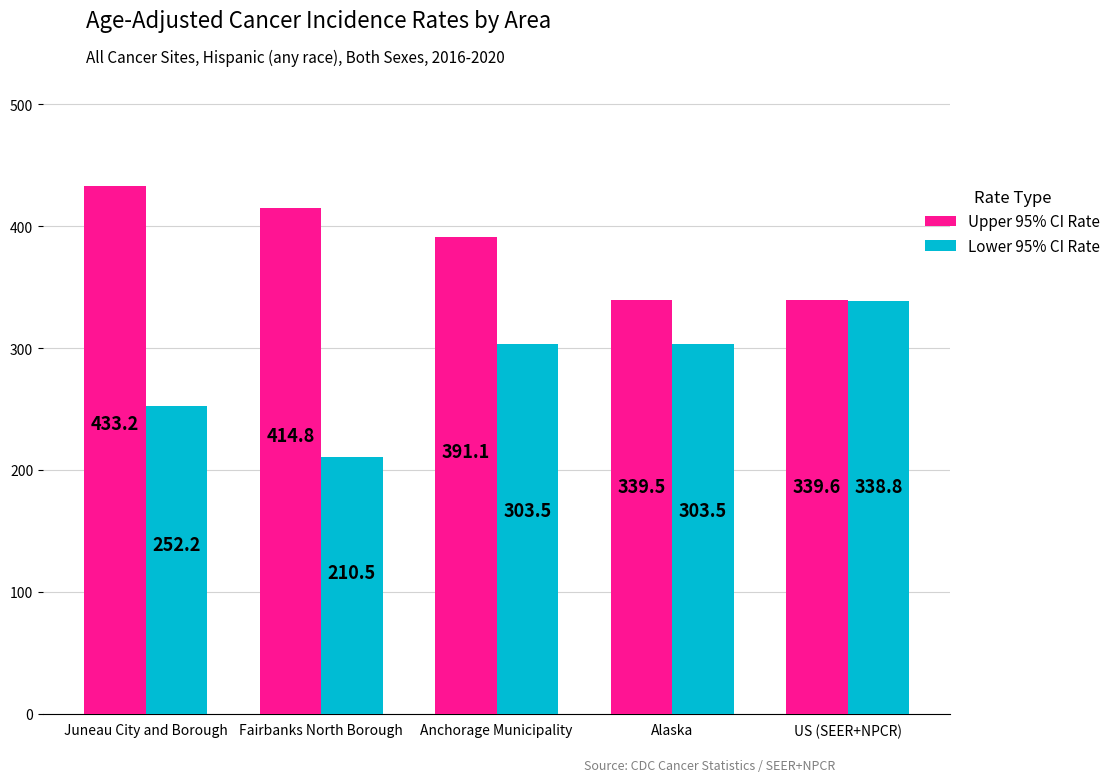

Where is Upper 95% CI Rate nearest to the value 386?

Anchorage Municipality